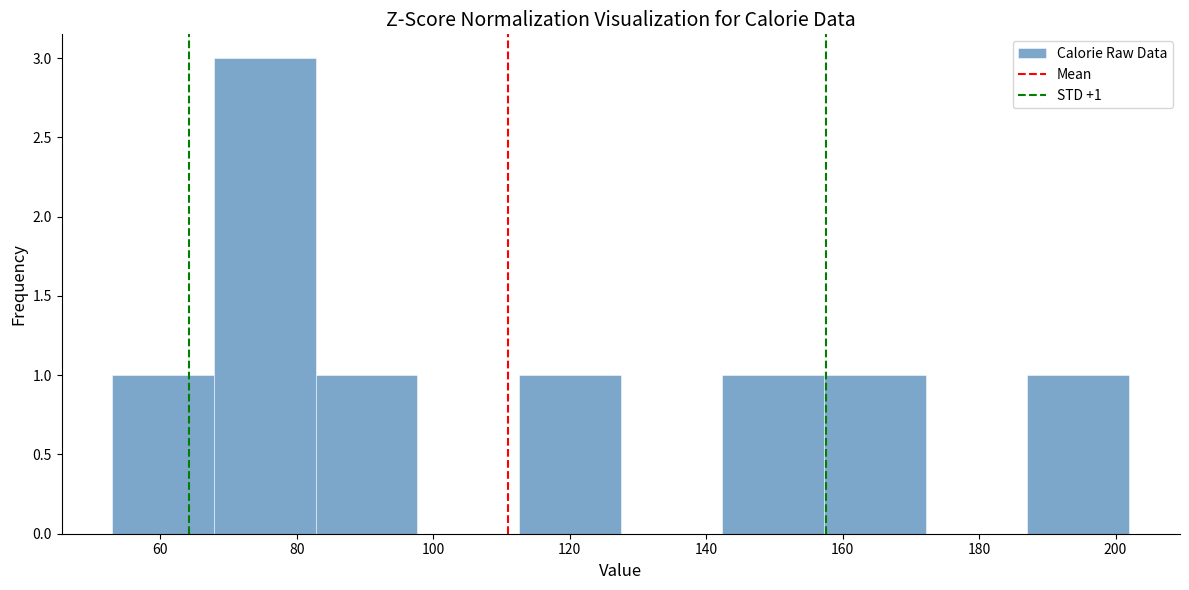

Over which range of the x-axis is the bar tallest?

68 to 82